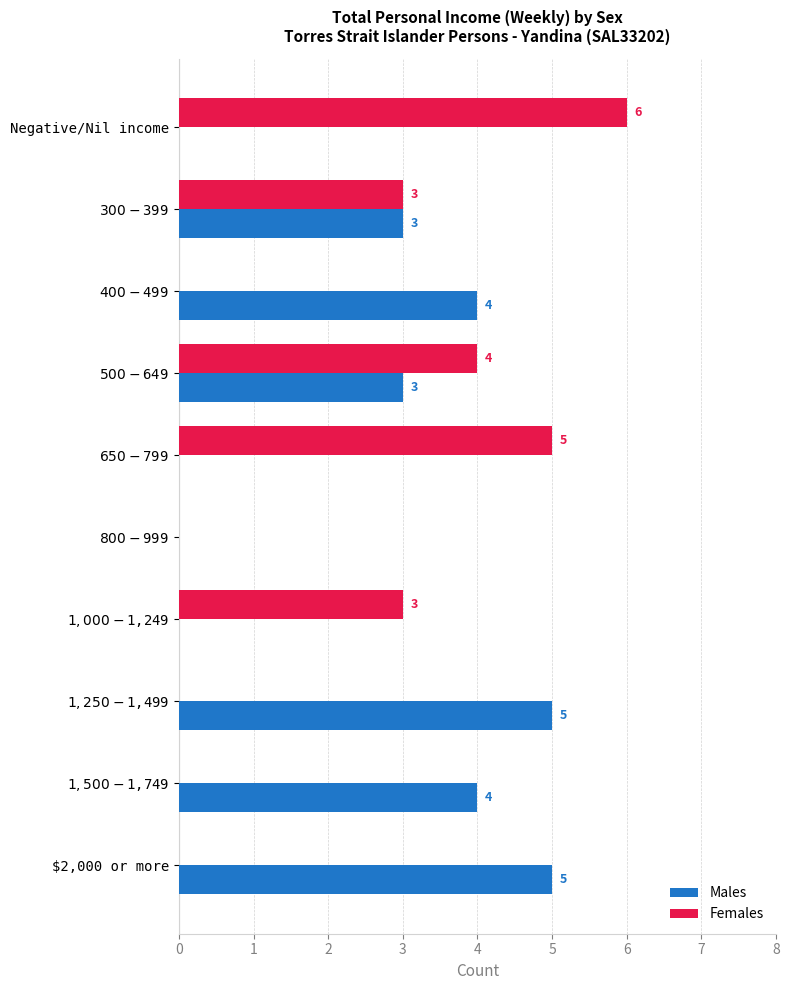

Count the number of categories in the chart.

10